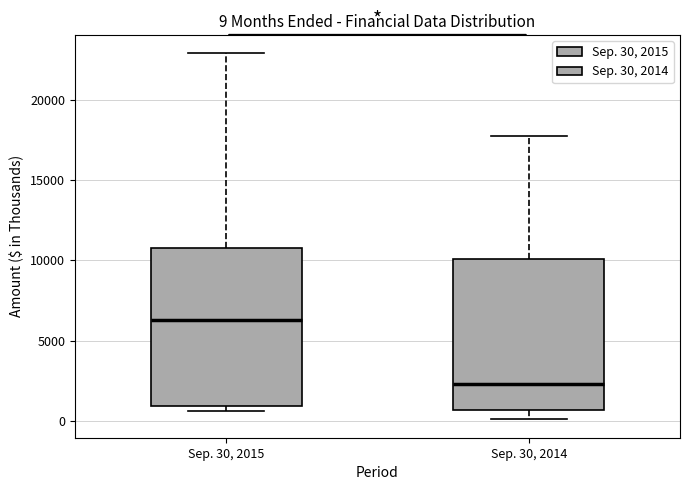

Which box has the lowest median line?

Sep. 30, 2014